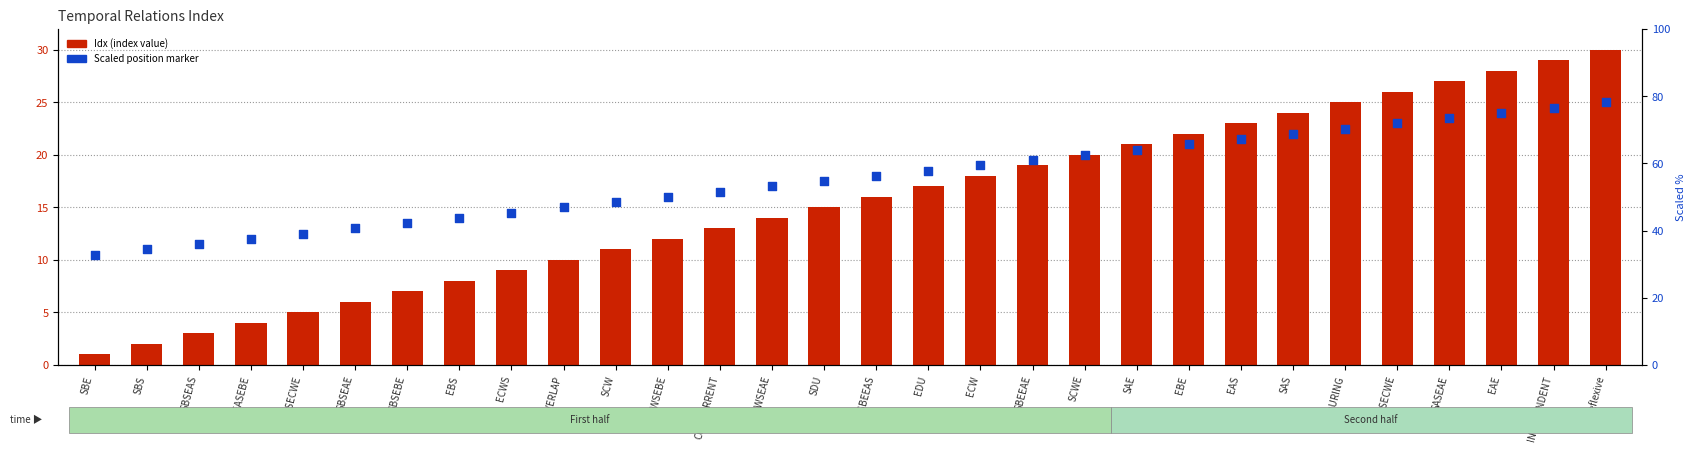

What are all the series names shown in the legend?

Idx (index value), Scaled position marker